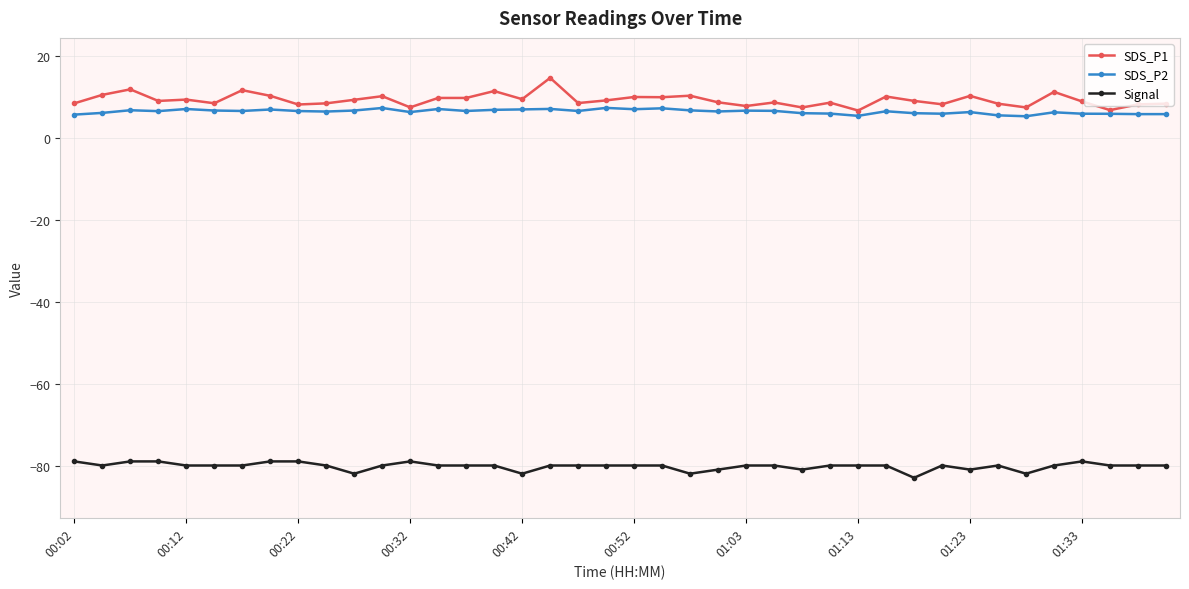

How many series are shown in this chart?

3